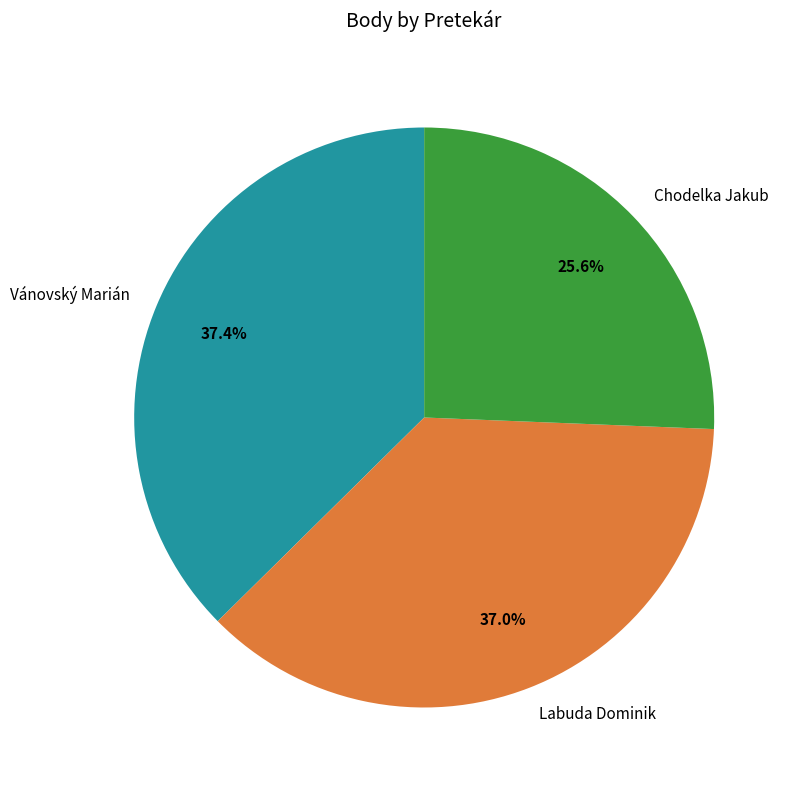

What percentage do Vánovský Marián and Labuda Dominik together represent?

74.4%